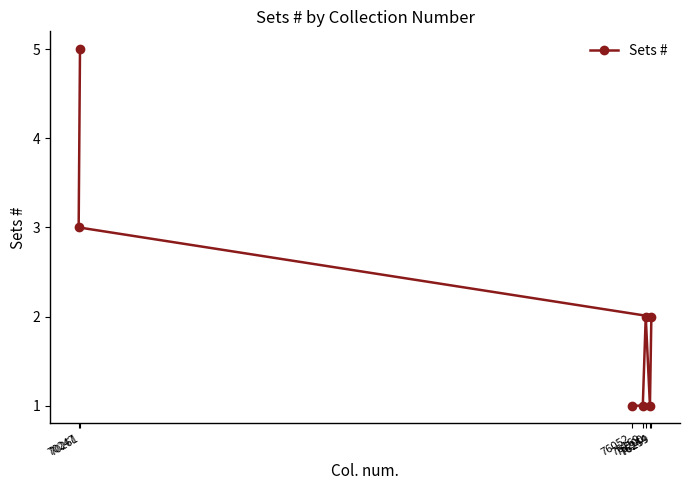

What is the maximum value shown in the chart?

5